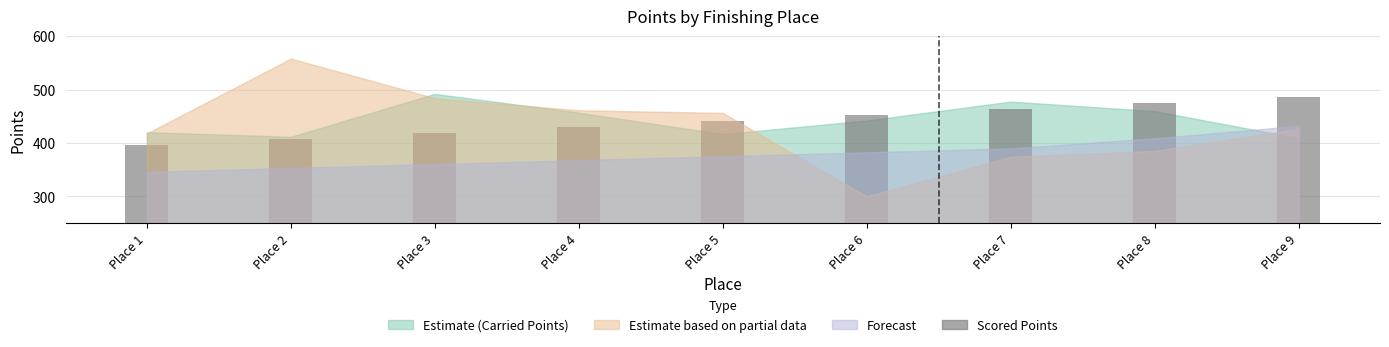

What is the sum of the values at Place 7 and Place 1?

862.0